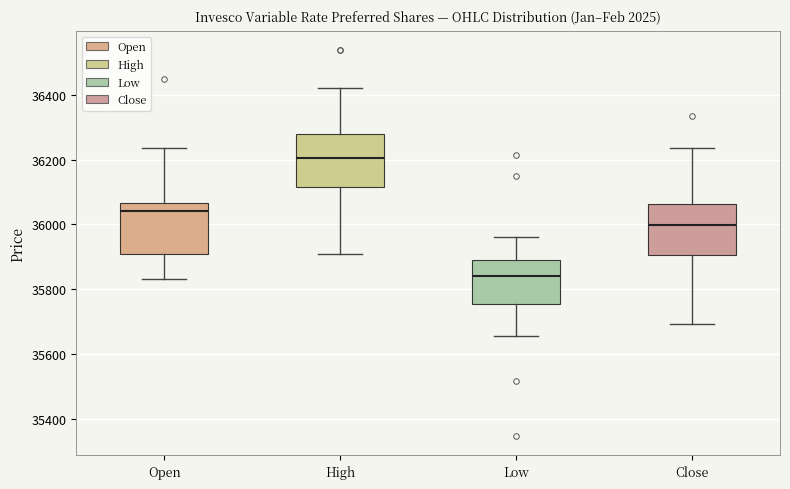

Reading left to right, read every box against the y-axis: the position of its median line, the range the box covers, and the ends of its whiskers. The values are not printed on the chart, so give them approximately, as read against the axis.

Open: median 36040, box 35900 to 36060, whiskers 35840 to 36240
High: median 36200, box 36120 to 36280, whiskers 35900 to 36420
Low: median 35840, box 35760 to 35880, whiskers 35660 to 35960
Close: median 36000, box 35900 to 36060, whiskers 35700 to 36240